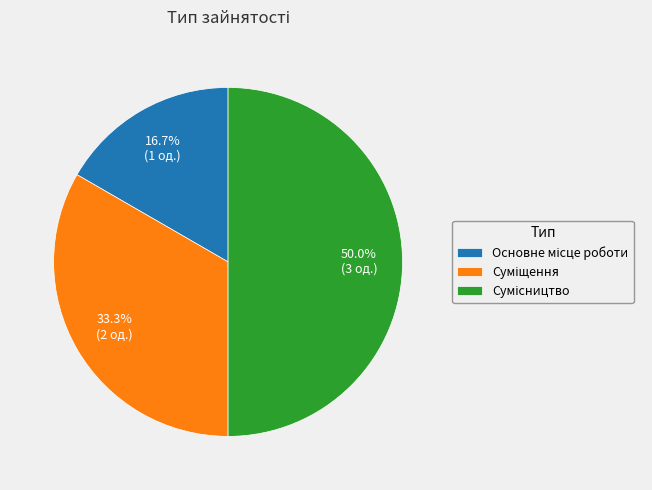

The Суміщення slice represents 24% of the pie. True or false?

False